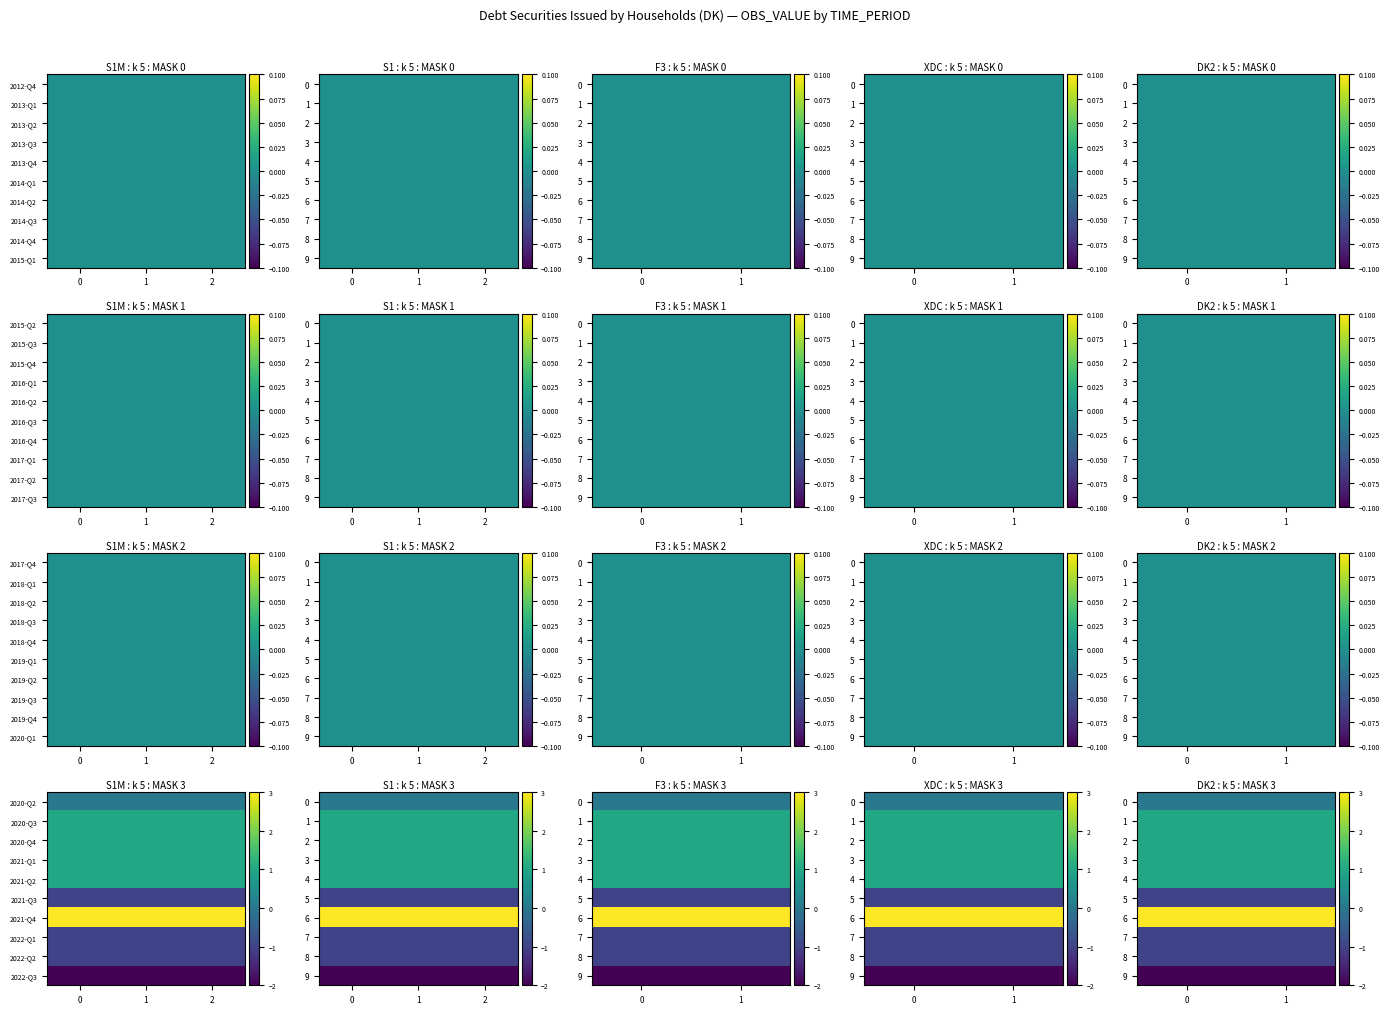

What is the sum of the 8 values at 0 and 1?

-2